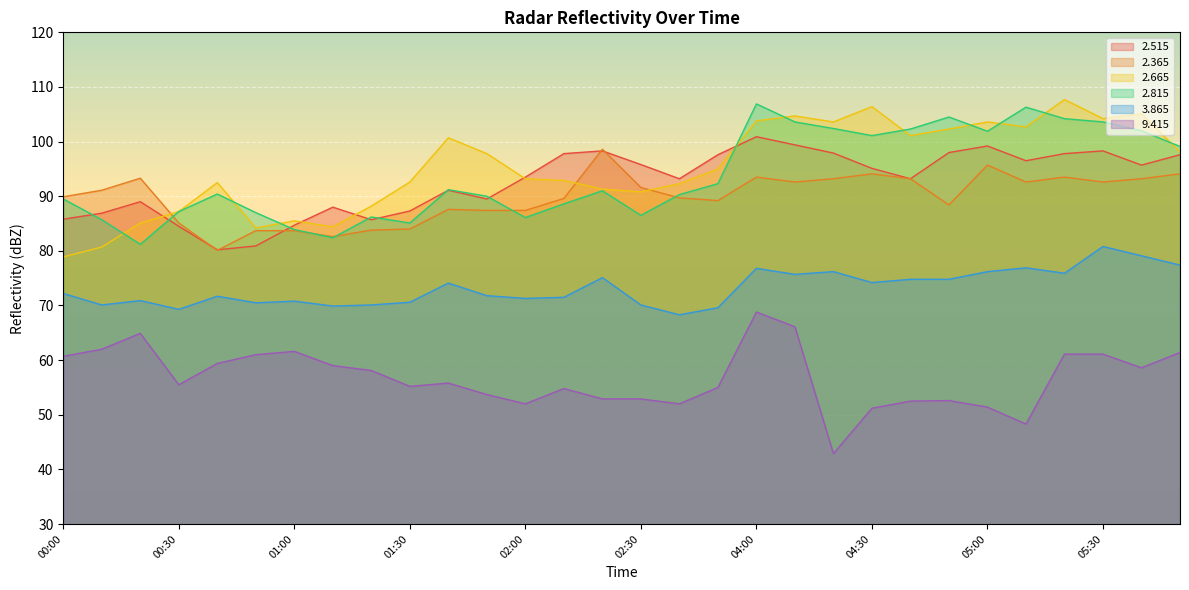

Is the value of   2.365 at 01:30 greater than the value of   9.415 at 01:00?

Yes